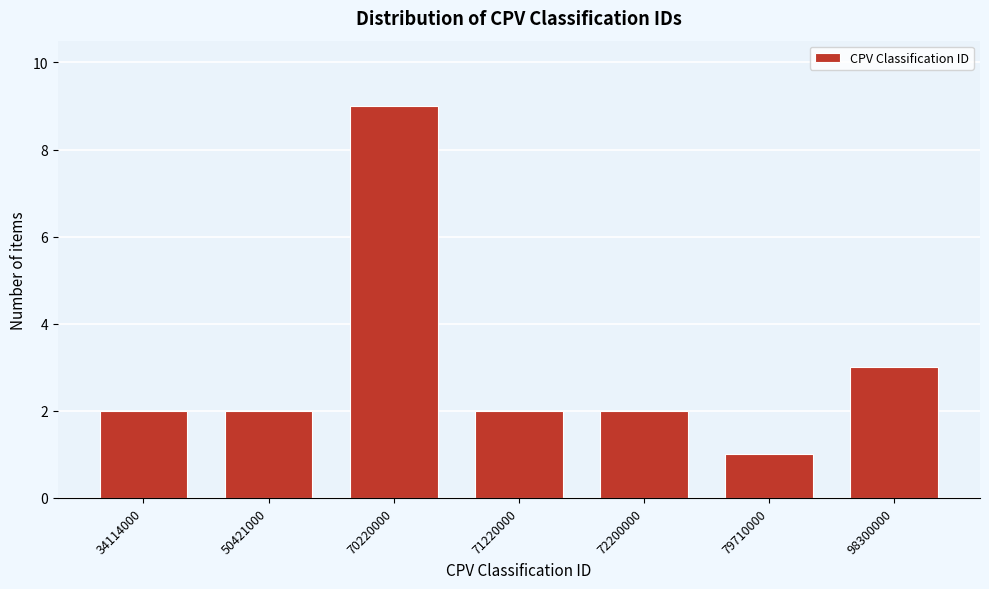

Reading left to right, list all the values displayed in this chart.

34114000=2	50421000=2	70220000=9	71220000=2	72200000=2	79710000=1	98300000=3